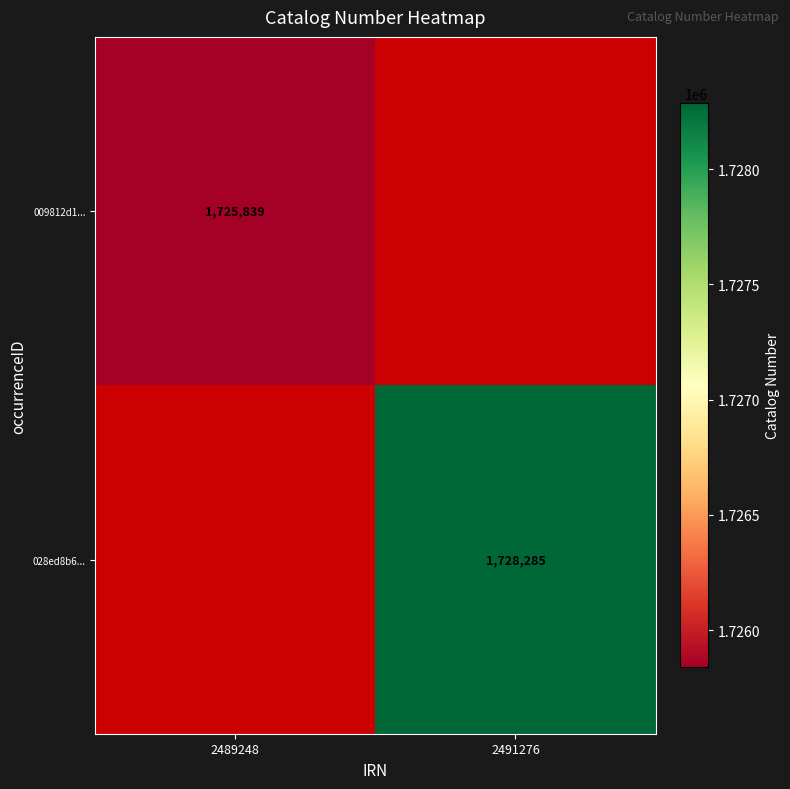

The 028ed8b6... series shows 1728285 at 2491276. True or false?

True